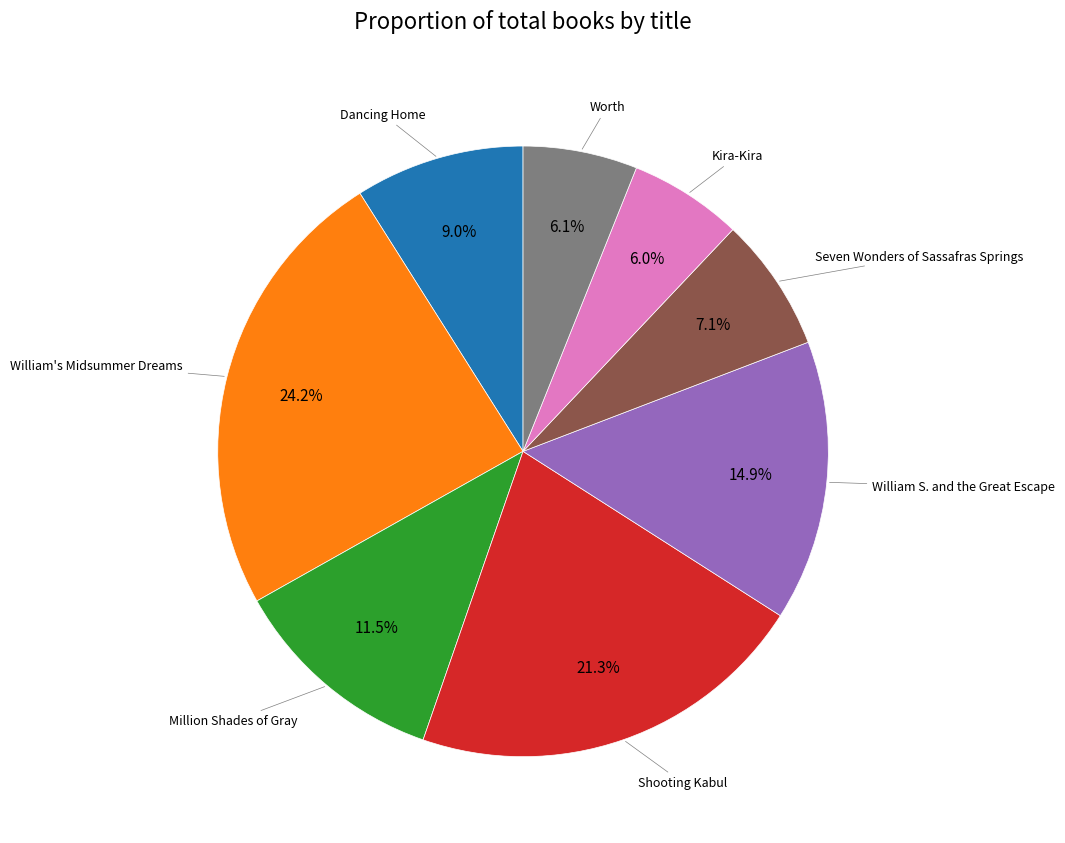

Is there any slice that represents more than half of the pie?

No